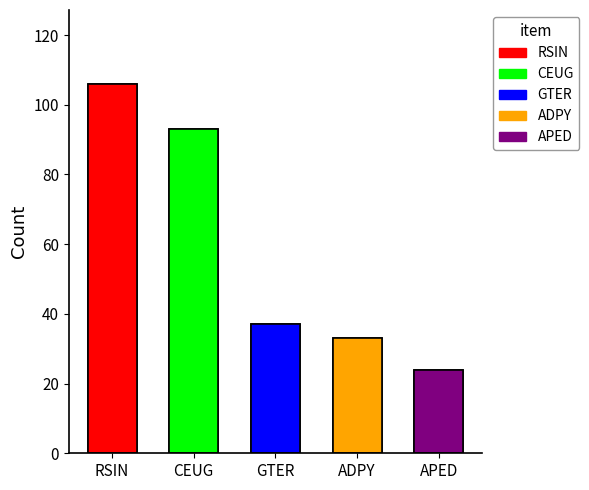

What is the greatest value displayed?

106